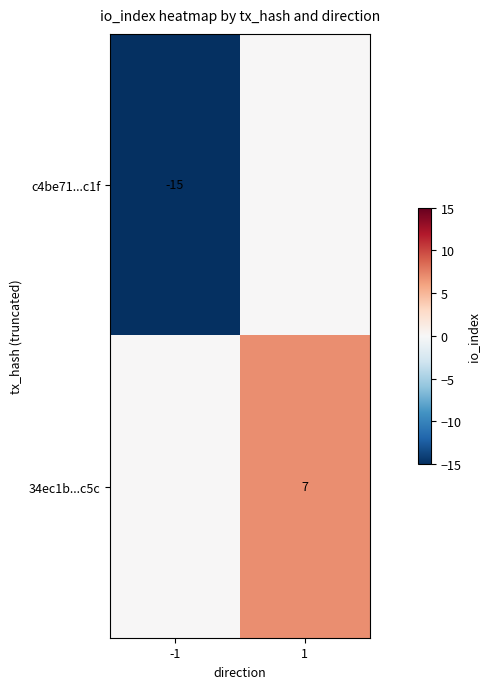

Is it true that 34ec1b...c5c equals 10 at 1?

False